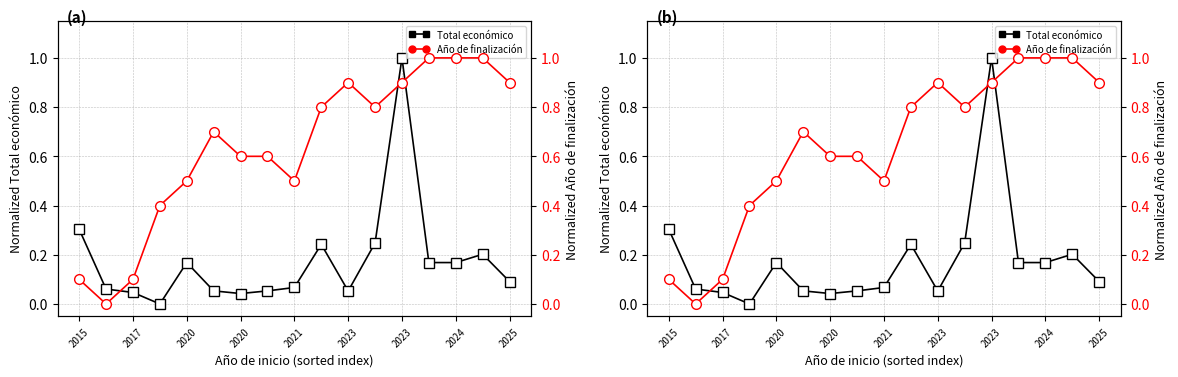

How many data points in Total económico are above 0?

16